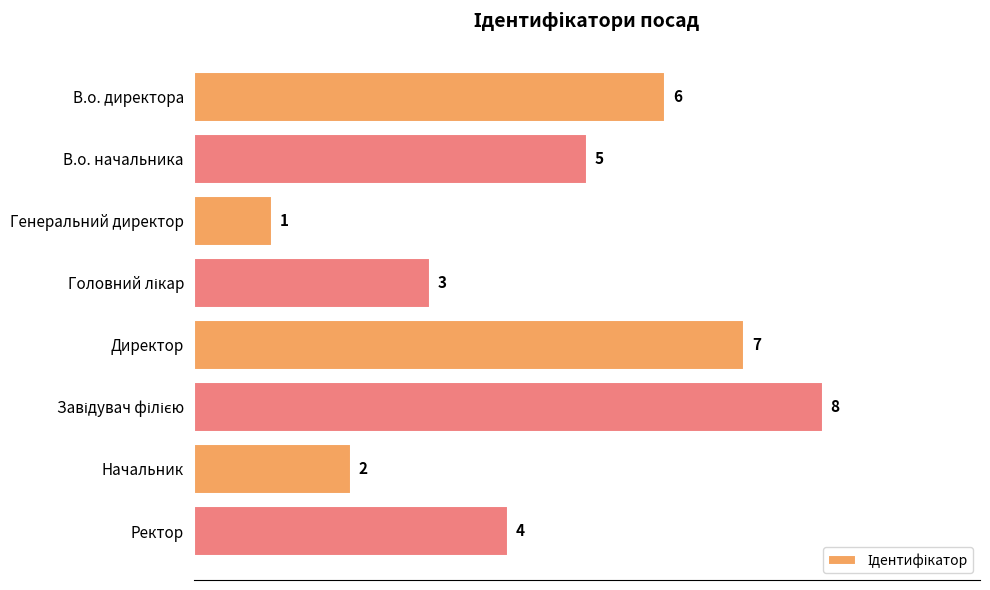

What is the label of the 1st bar from the bottom?

Ректор